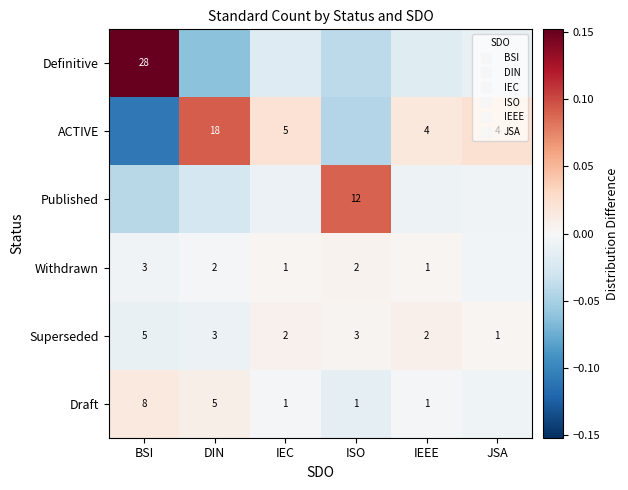

What value does the ACTIVE series have at BSI?

-0.1